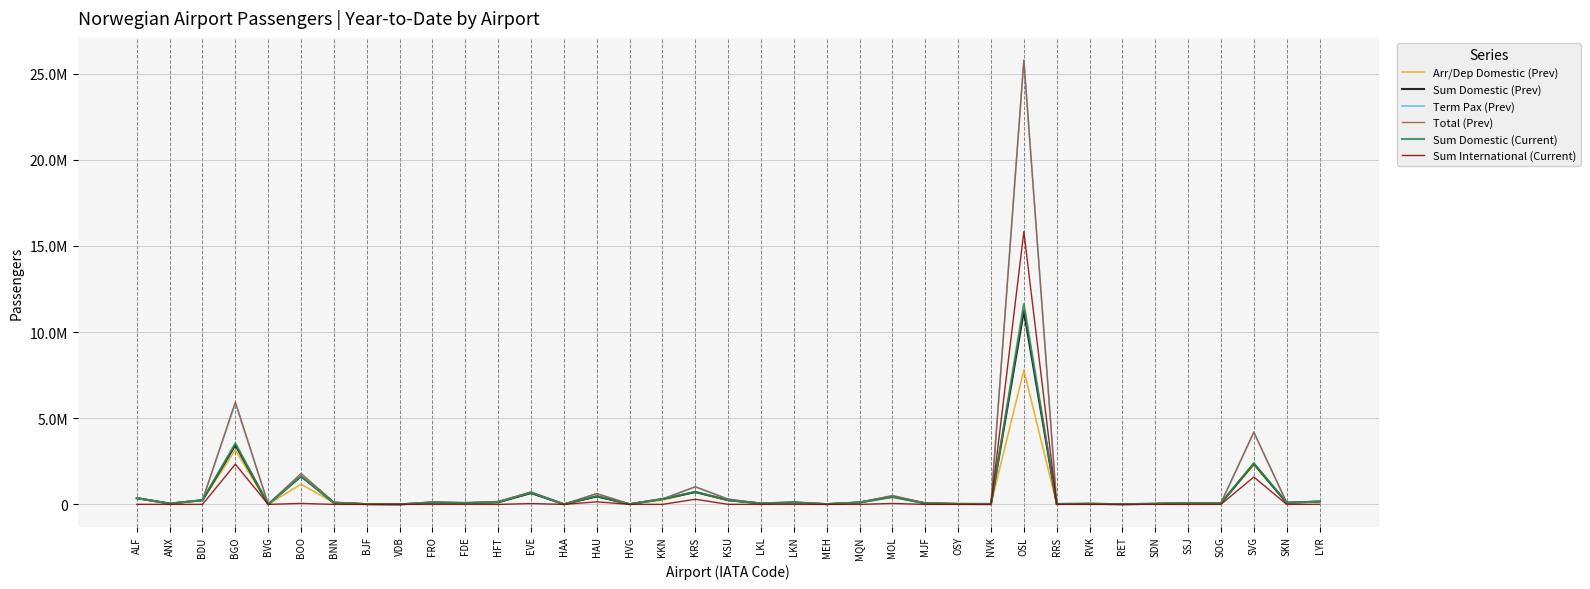

At which category does the chart reach its peak across all series?

OSL